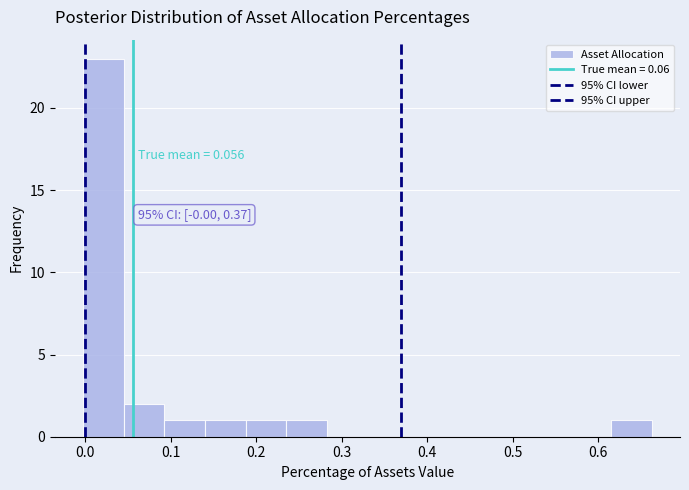

Which range on the x-axis has the tallest bar?

0.00 to 0.05